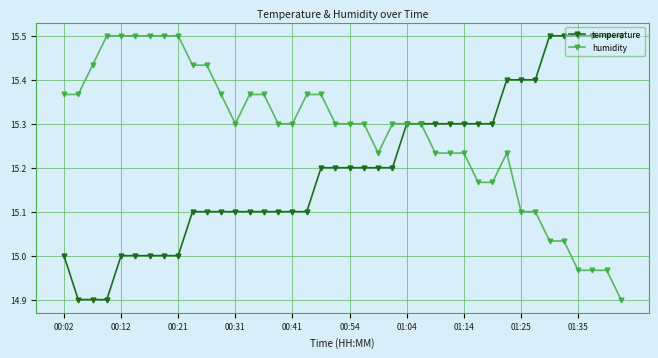

Which series has the largest total across all categories?

humidity